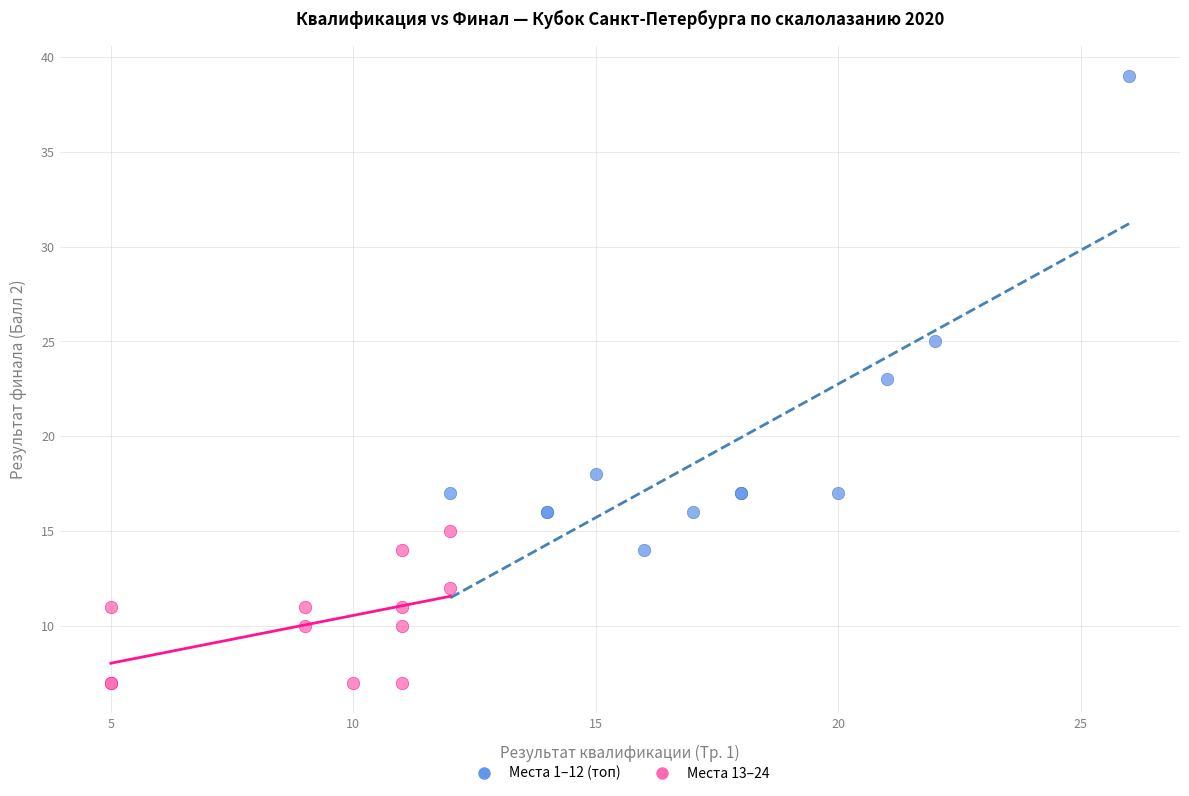

What are all the series names shown in the legend?

Места 1–12 (топ), Места 13–24